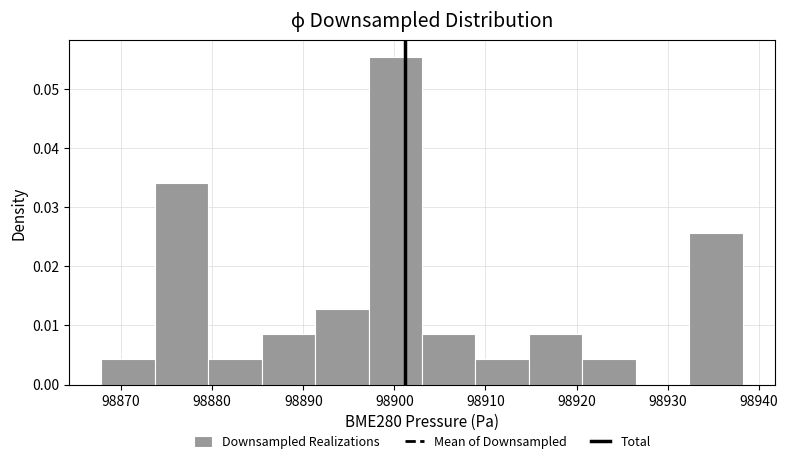

Which range on the x-axis has the tallest bar?

98897 to 98903